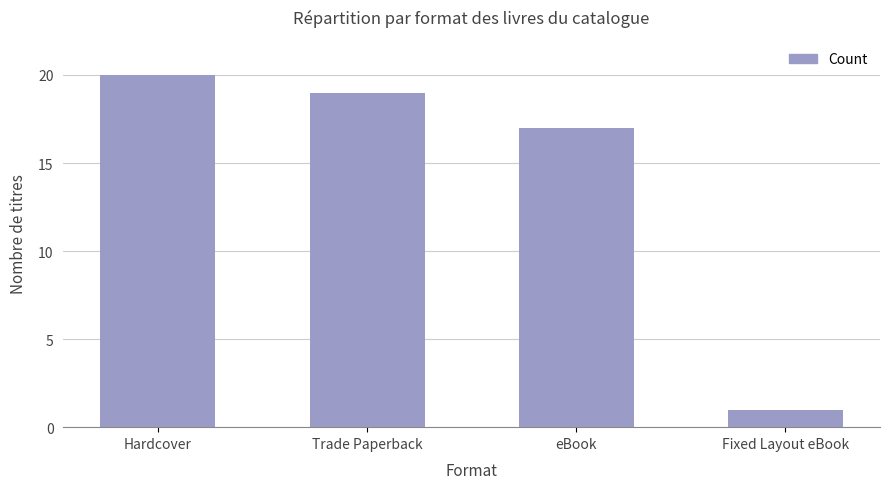

What is the value of the 2nd bar from the left?

19